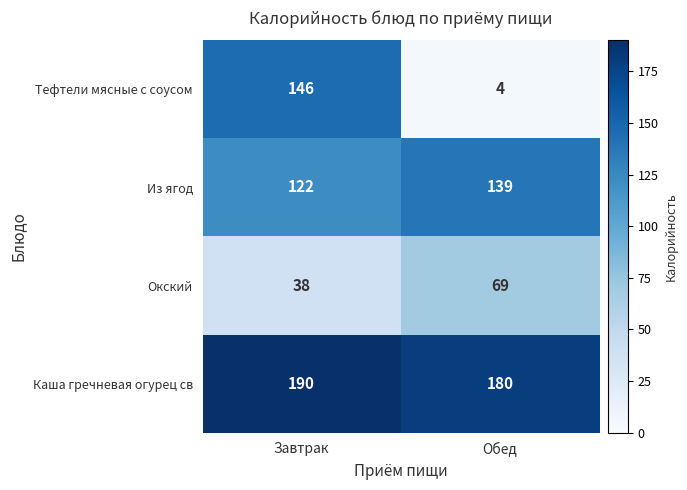

Read the Окский value at Завтрак.

38